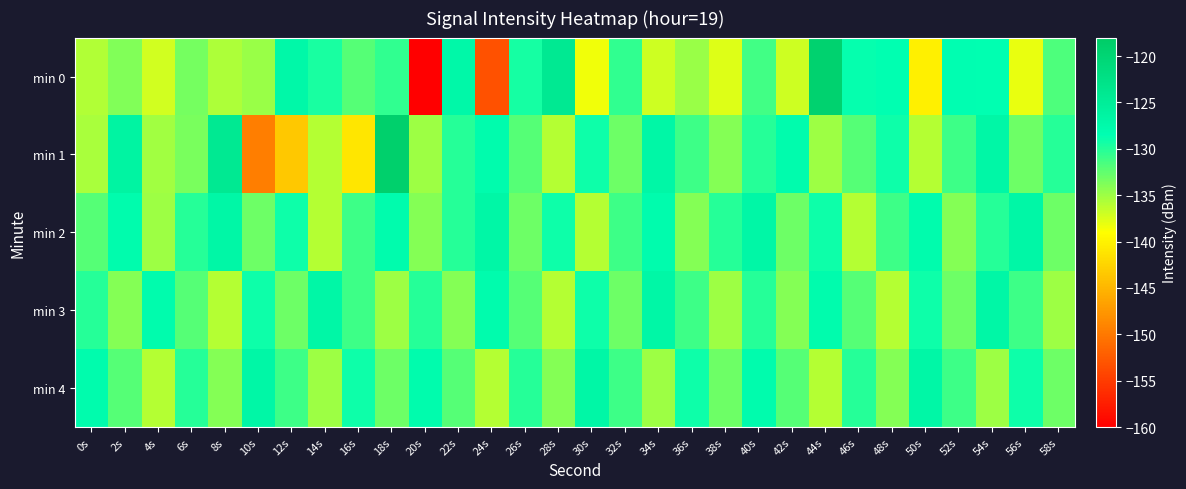

Reading right to left, transcribe all the data shown in this chart.

min 0: 58s=-131.7	56s=-138.1	54s=-128.5	52s=-128.4	50s=-140.2	48s=-128.5	46s=-128.7	44s=-119.4	42s=-136.9	40s=-131.2	38s=-137.7	36s=-134.8	34s=-136.9	32s=-130.5	30s=-138.5	28s=-124.1	26s=-129.4	24s=-153.2	22s=-127.1	20s=-159.9	18s=-130.5	16s=-132.1	14s=-129.6	12s=-127.1	10s=-134.9	8s=-135.6	6s=-133.3	4s=-137.1	2s=-133.8	0s=-135.8
min 1: 58s=-130.0	56s=-133.0	54s=-127.0	52s=-131.0	50s=-136.0	48s=-129.0	46s=-132.0	44s=-135.0	42s=-128.0	40s=-130.0	38s=-134.0	36s=-131.0	34s=-127.0	32s=-133.0	30s=-129.0	28s=-136.0	26s=-132.0	24s=-128.0	22s=-130.0	20s=-135.0	18s=-118.9	16s=-141.0	14s=-135.9	12s=-143.5	10s=-149.5	8s=-124.1	6s=-133.4	4s=-135.2	2s=-126.3	0s=-135.4
min 2: 58s=-133.0	56s=-127.0	54s=-130.0	52s=-134.0	50s=-128.0	48s=-131.0	46s=-136.0	44s=-129.0	42s=-133.0	40s=-127.0	38s=-130.0	36s=-134.0	34s=-128.0	32s=-131.0	30s=-136.0	28s=-129.0	26s=-133.0	24s=-127.0	22s=-130.0	20s=-134.0	18s=-128.0	16s=-131.0	14s=-136.0	12s=-129.0	10s=-133.0	8s=-127.0	6s=-130.0	4s=-135.0	2s=-128.0	0s=-132.0
min 3: 58s=-135.0	56s=-131.0	54s=-127.0	52s=-133.0	50s=-129.0	48s=-136.0	46s=-132.0	44s=-128.0	42s=-134.0	40s=-130.0	38s=-135.0	36s=-131.0	34s=-127.0	32s=-133.0	30s=-129.0	28s=-136.0	26s=-132.0	24s=-128.0	22s=-134.0	20s=-130.0	18s=-135.0	16s=-131.0	14s=-127.0	12s=-133.0	10s=-129.0	8s=-136.0	6s=-132.0	4s=-128.0	2s=-134.0	0s=-130.0
min 4: 58s=-133.0	56s=-129.0	54s=-135.0	52s=-131.0	50s=-127.0	48s=-134.0	46s=-130.0	44s=-136.0	42s=-132.0	40s=-128.0	38s=-133.0	36s=-129.0	34s=-135.0	32s=-131.0	30s=-127.0	28s=-134.0	26s=-130.0	24s=-136.0	22s=-132.0	20s=-128.0	18s=-133.0	16s=-129.0	14s=-135.0	12s=-131.0	10s=-127.0	8s=-134.0	6s=-130.0	4s=-136.0	2s=-132.0	0s=-128.0